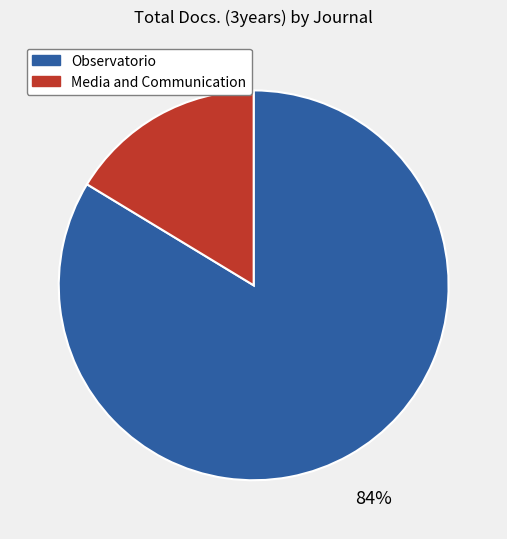

Which slice represents more than half of the pie?

Observatorio